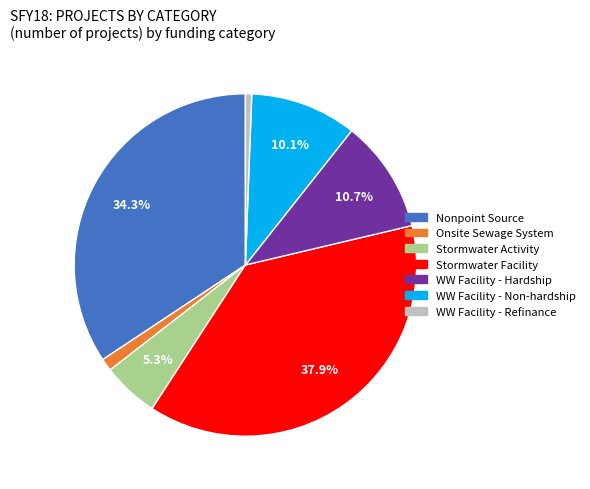

Is there a majority slice in this chart?

No